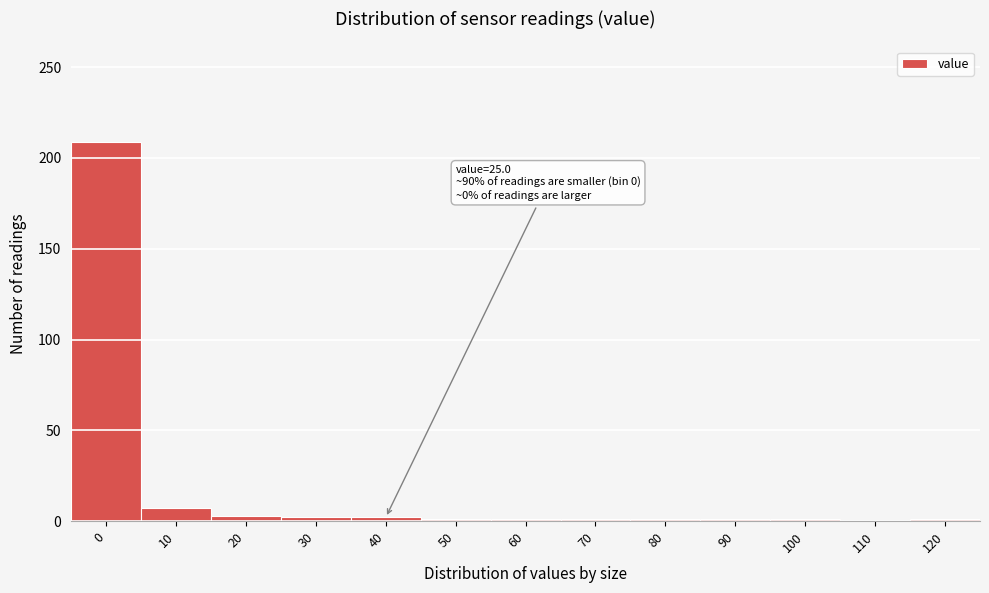

What is the maximum value shown in the chart?

209